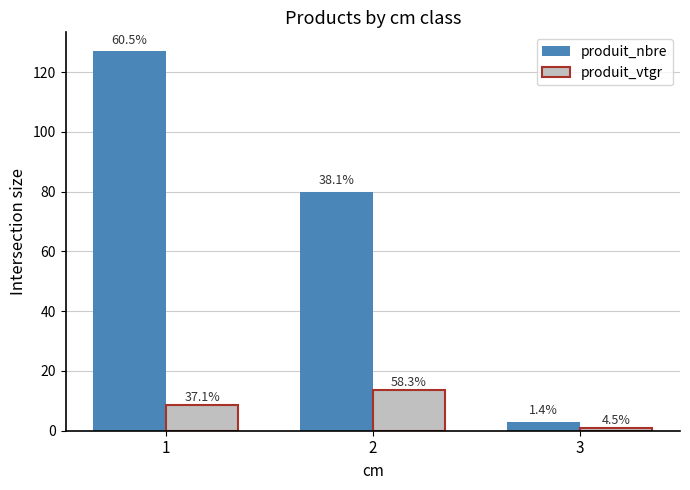

Reading left to right, what are all the values shown in this chart?

produit_nbre: 127.0	80.0	3.0
produit_vtgr: 8.8	13.8	1.1